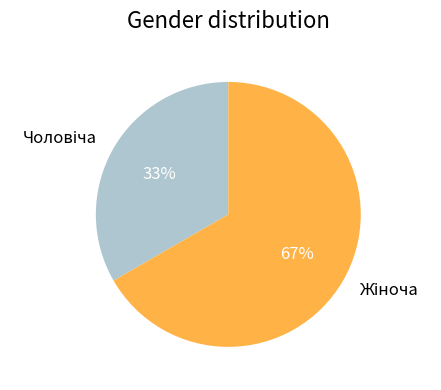

Is there any slice that represents more than half of the pie?

Yes